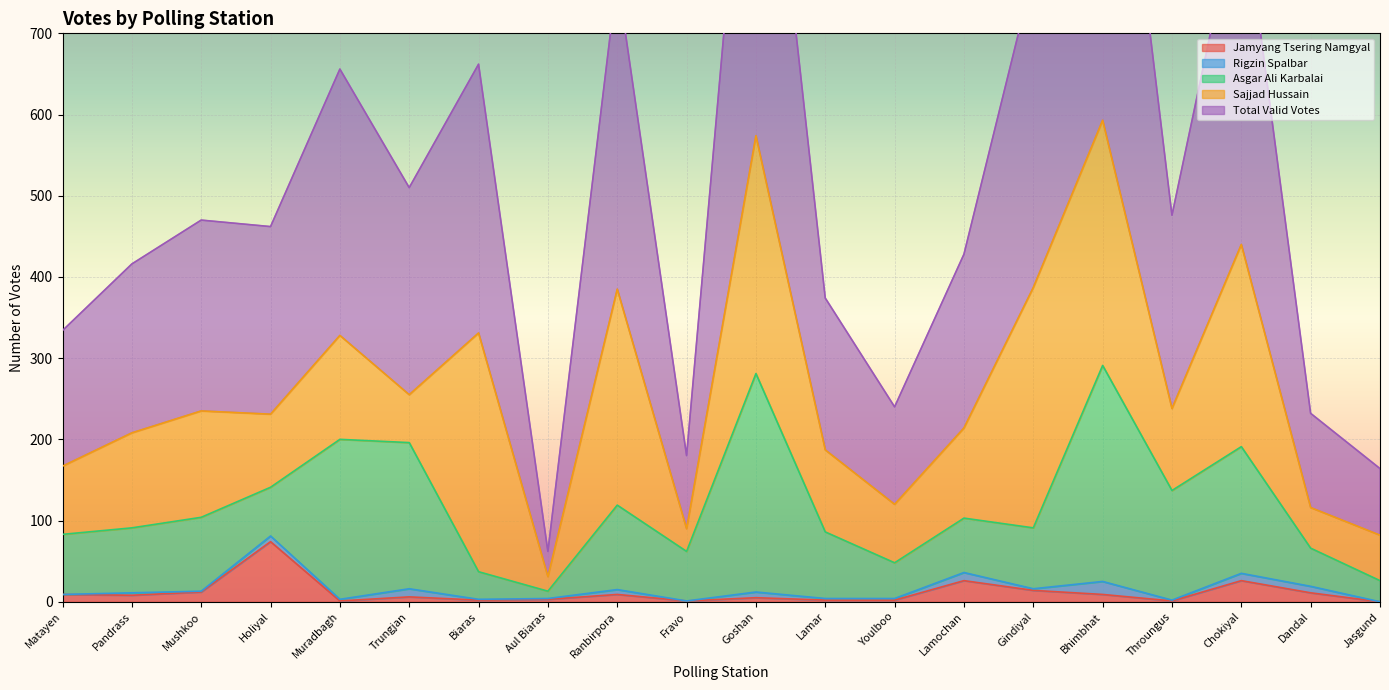

The value of Total Valid Votes at Matayen is 167. True or false?

True